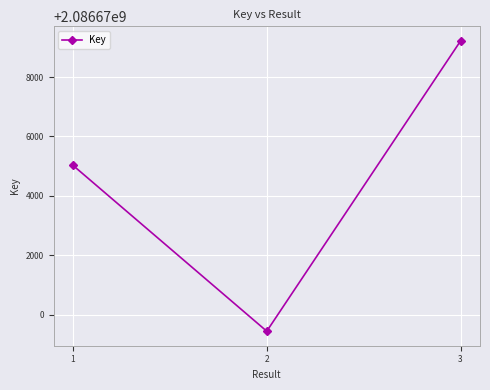

Count the values in the range 2086669444 to 2086679219.

3